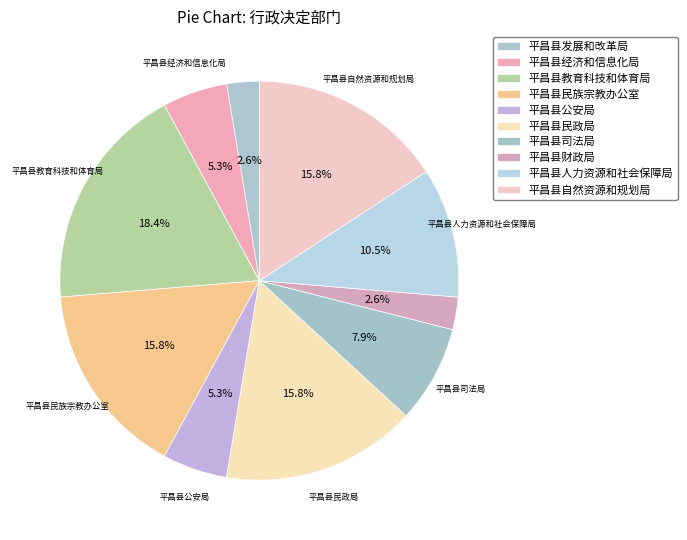

How many segments does this pie chart have?

10